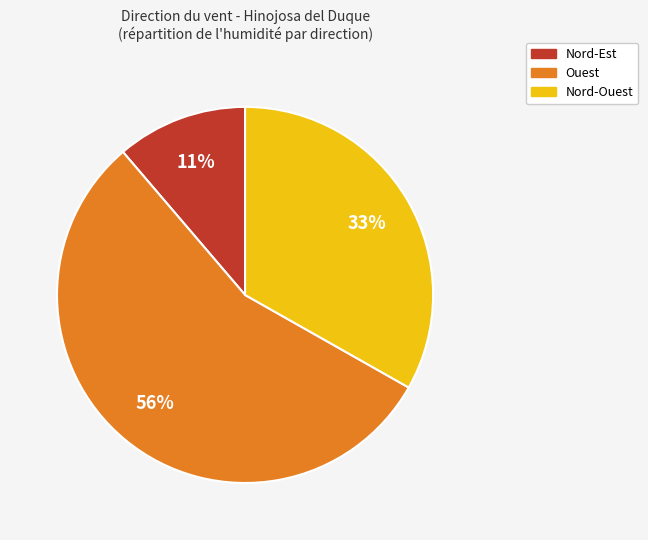

Is there any slice that represents more than half of the pie?

Yes